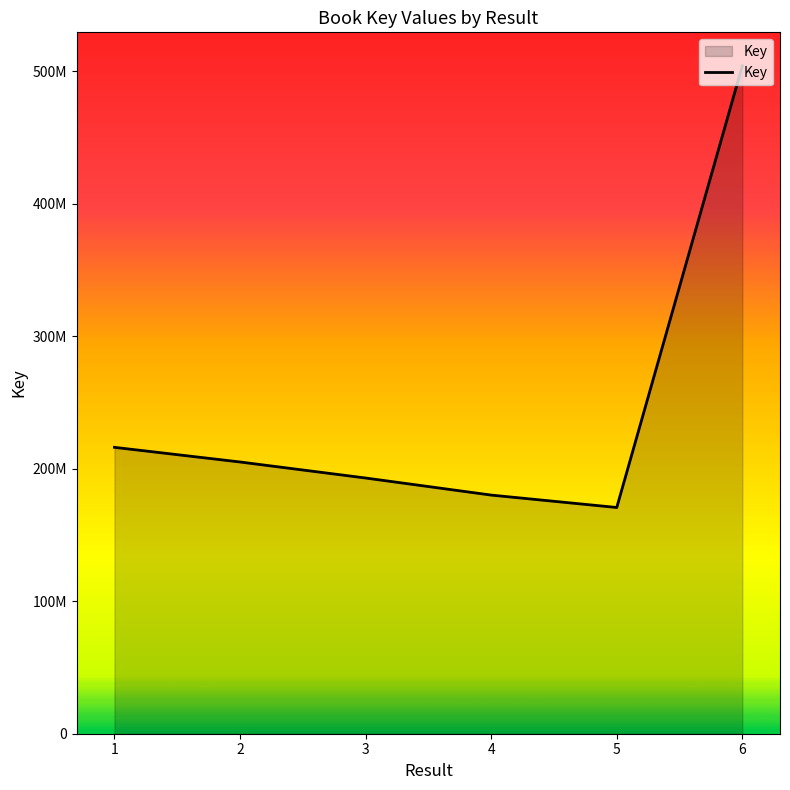

What is the maximum value shown in the chart?

504187896